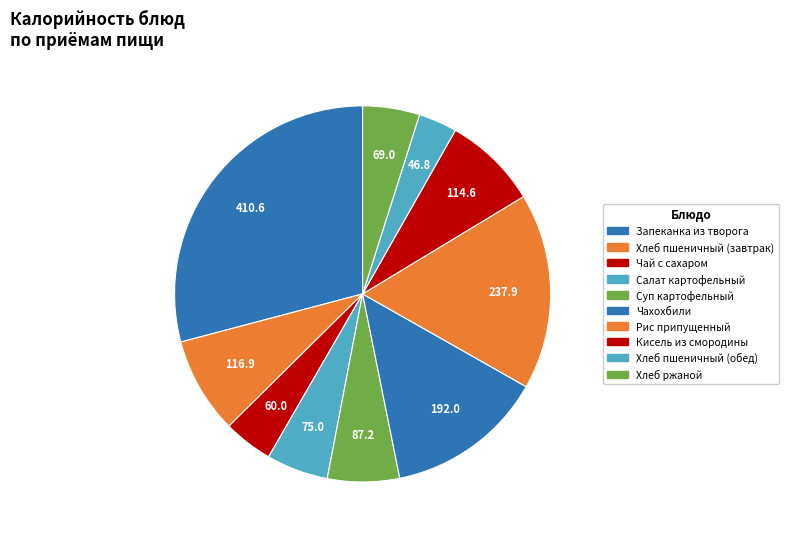

How many segments does this pie chart have?

10